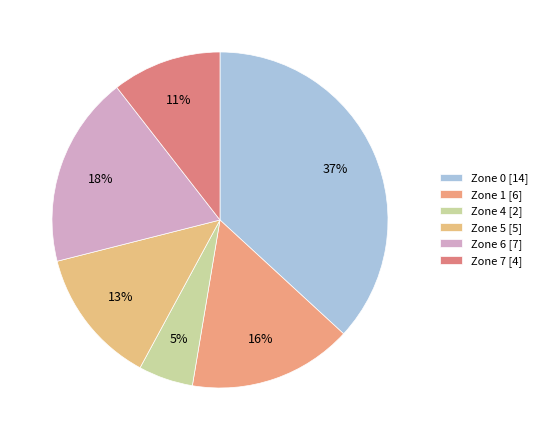

To the nearest percent, what is the average slice percentage?

17%